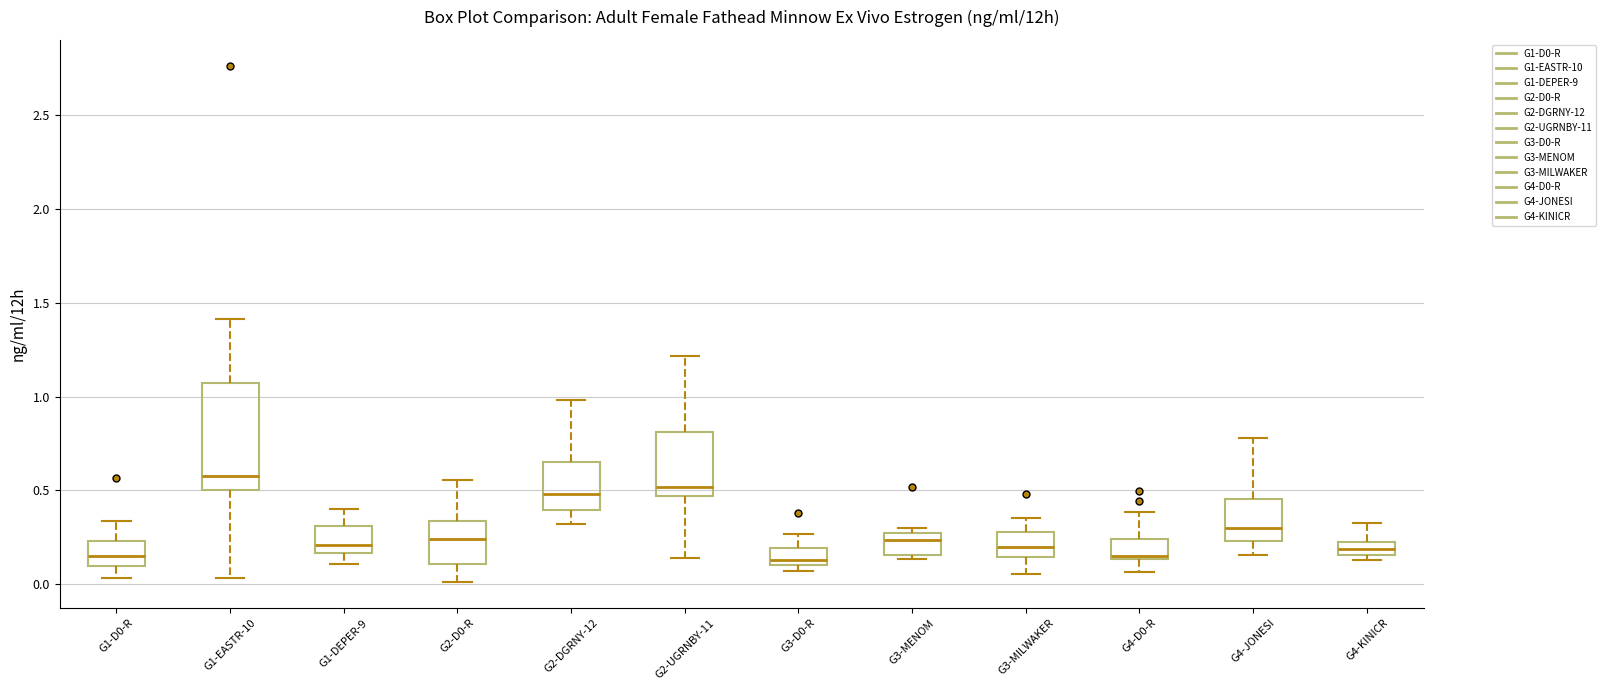

Which box has the highest median line?

G1-EASTR-10